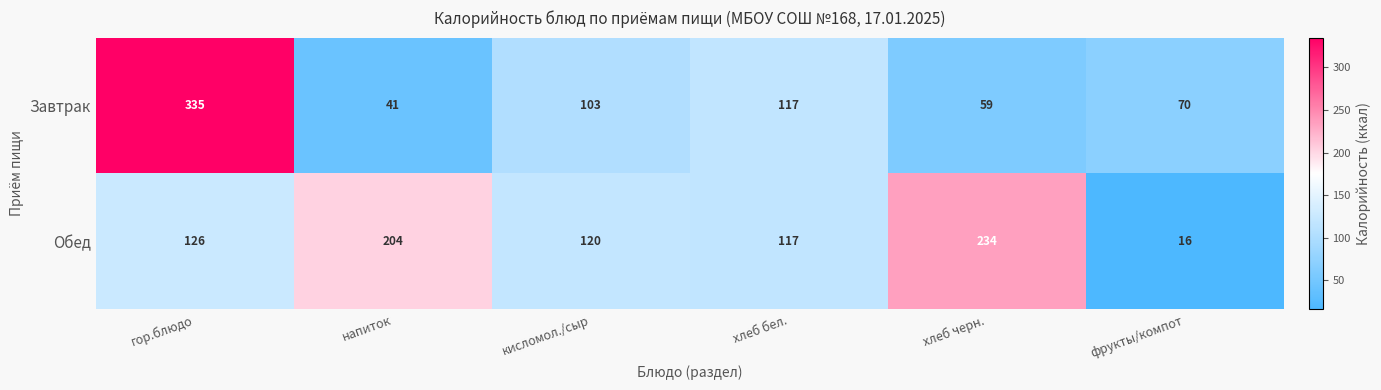

What is the maximum value for Завтрак?

335